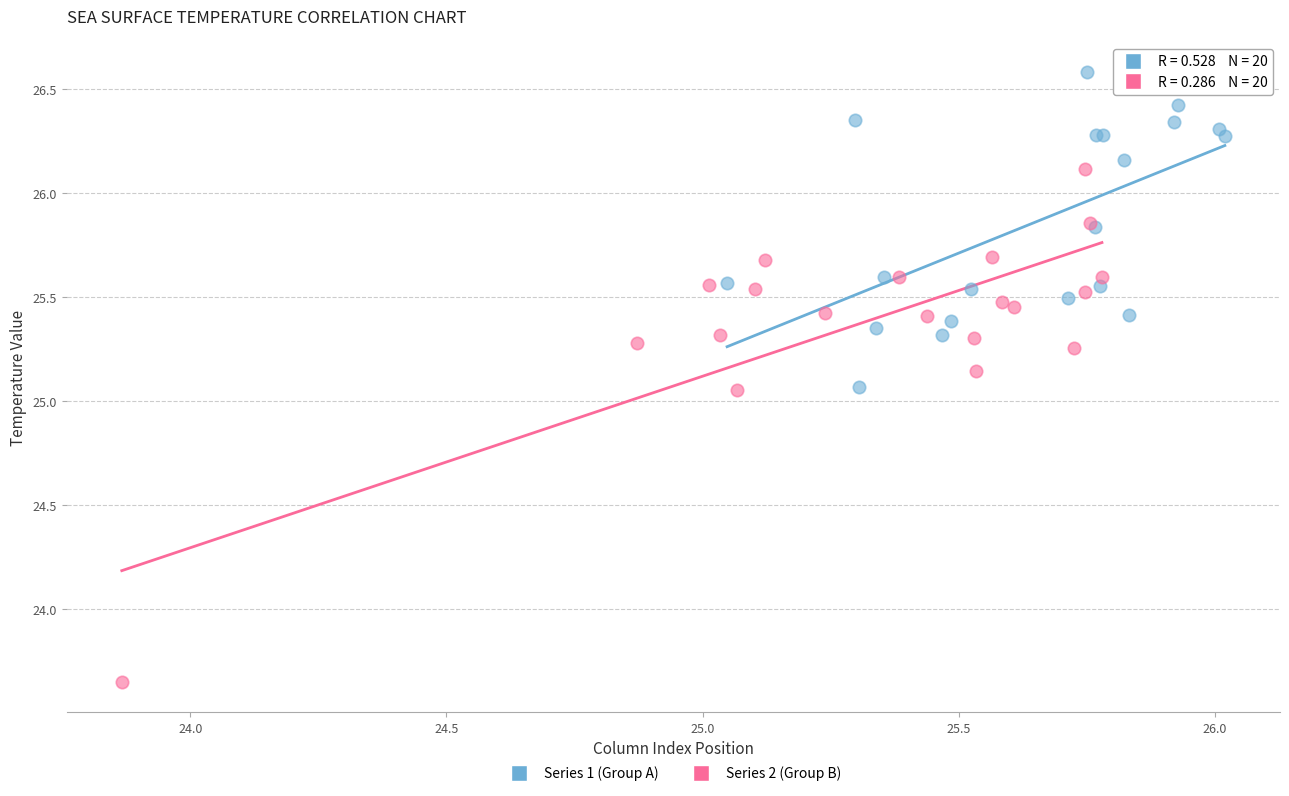

Which series reaches the maximum Y coordinate?

Series 1 (Group A)